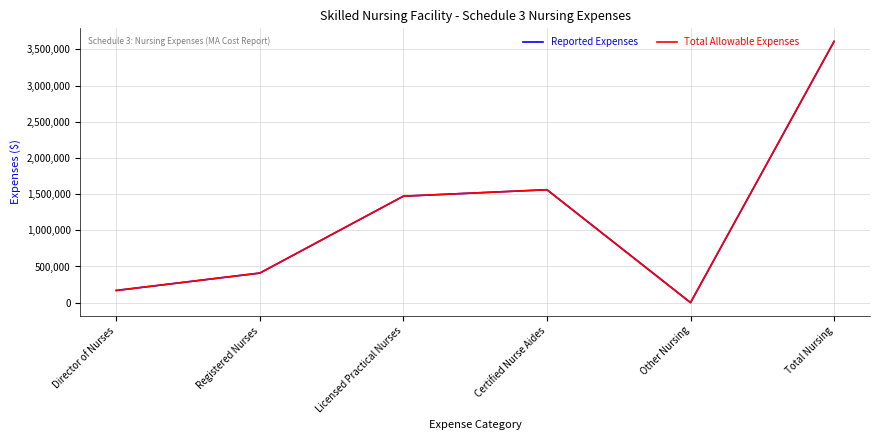

Which category has the highest value in the Reported Expenses series?

Total Nursing